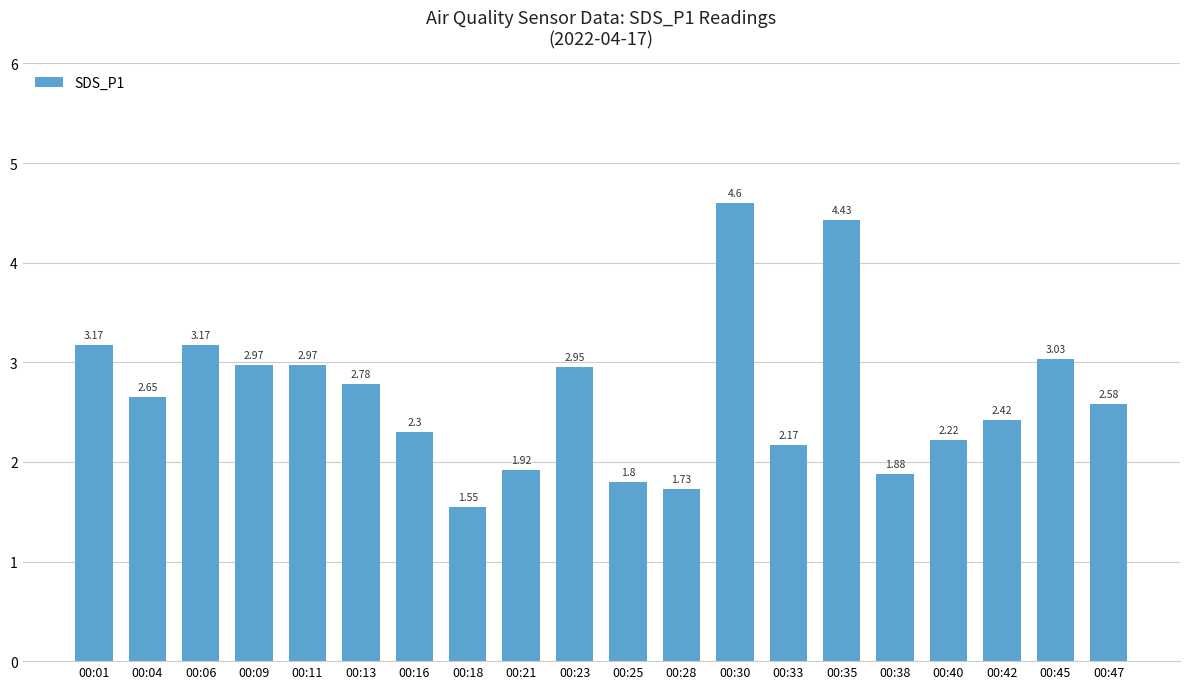

What is the difference between the second highest and minimum values?

2.9